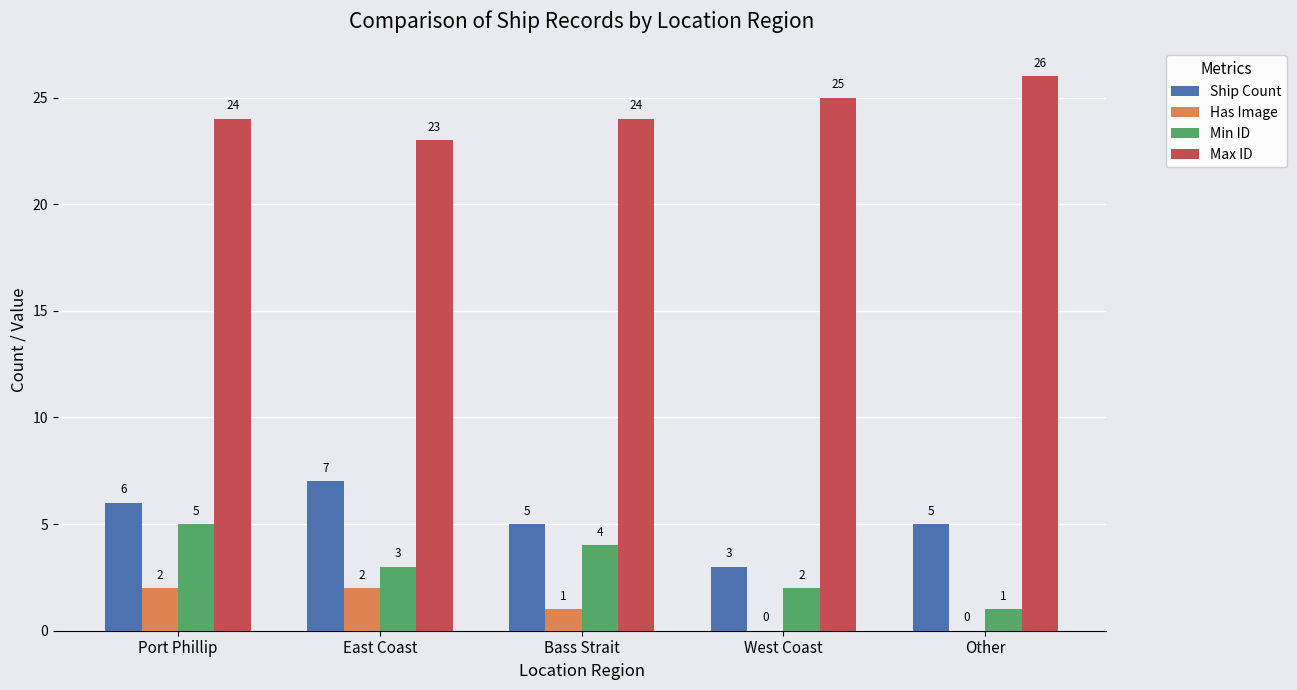

How many series are shown in this chart?

4